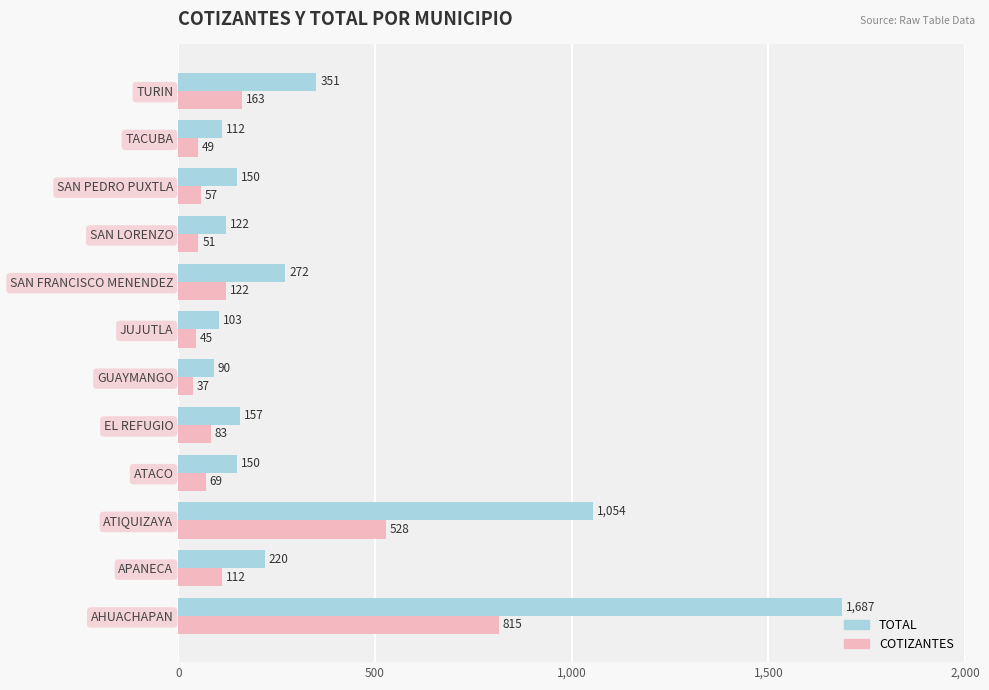

How many data points in COTIZANTES are less than 83?

6